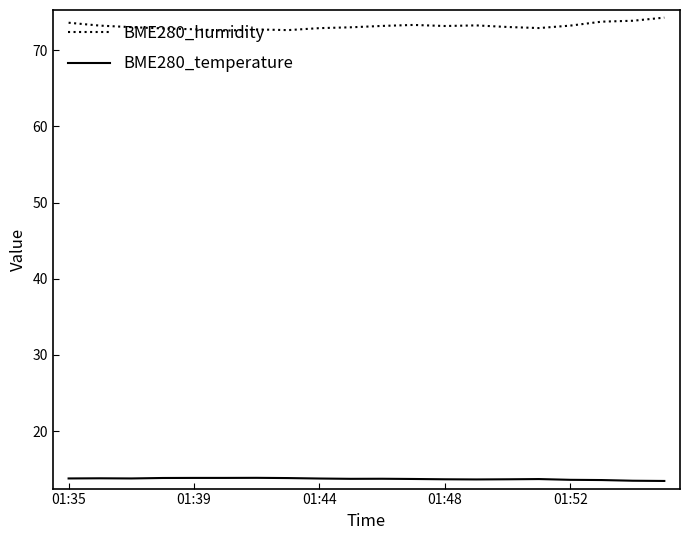

Does the chart display data point markers on the line(s)?

No